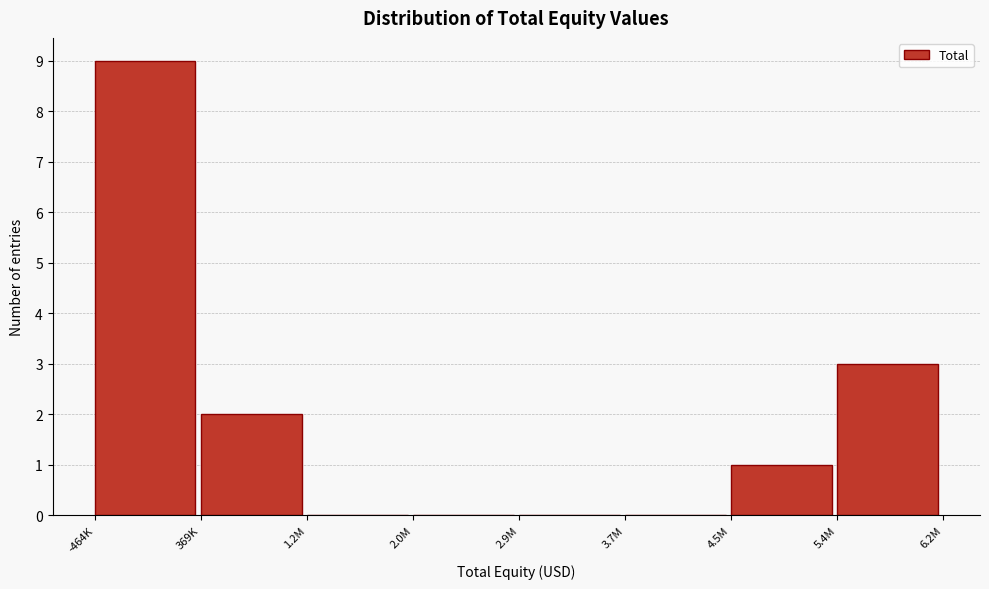

What is the sum of all values?

15